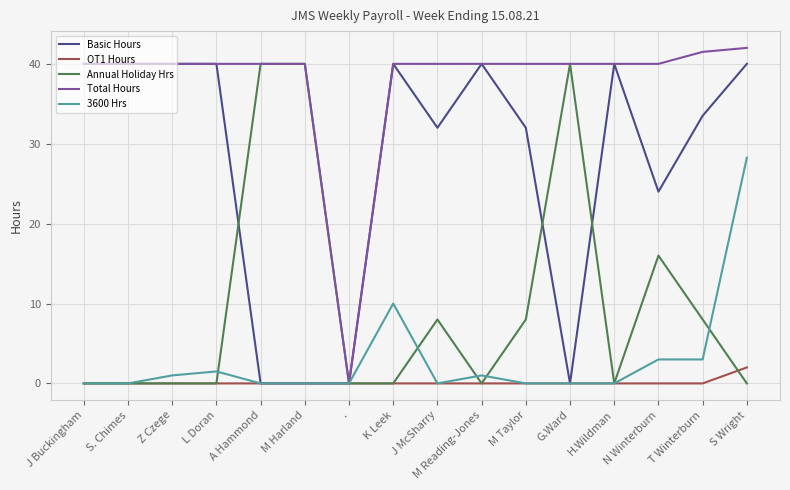

How many lines are shown in the chart?

5